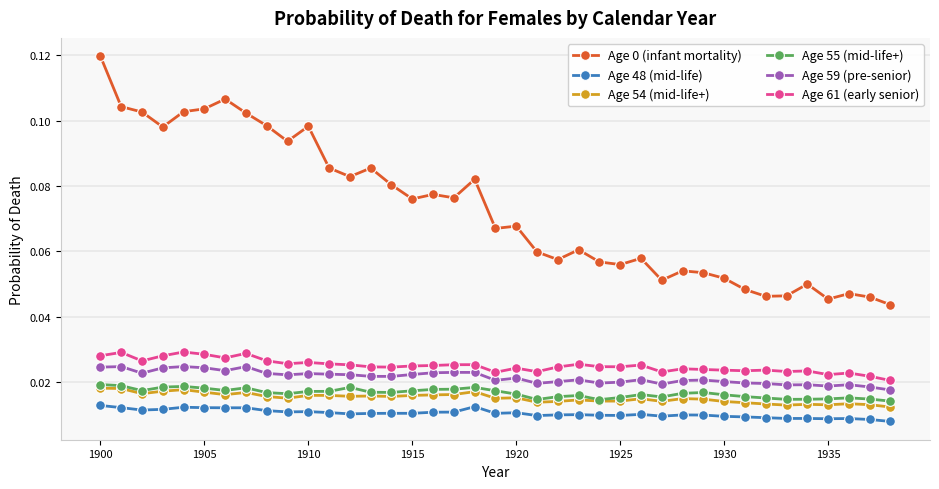

Count the number of data series in this chart.

6